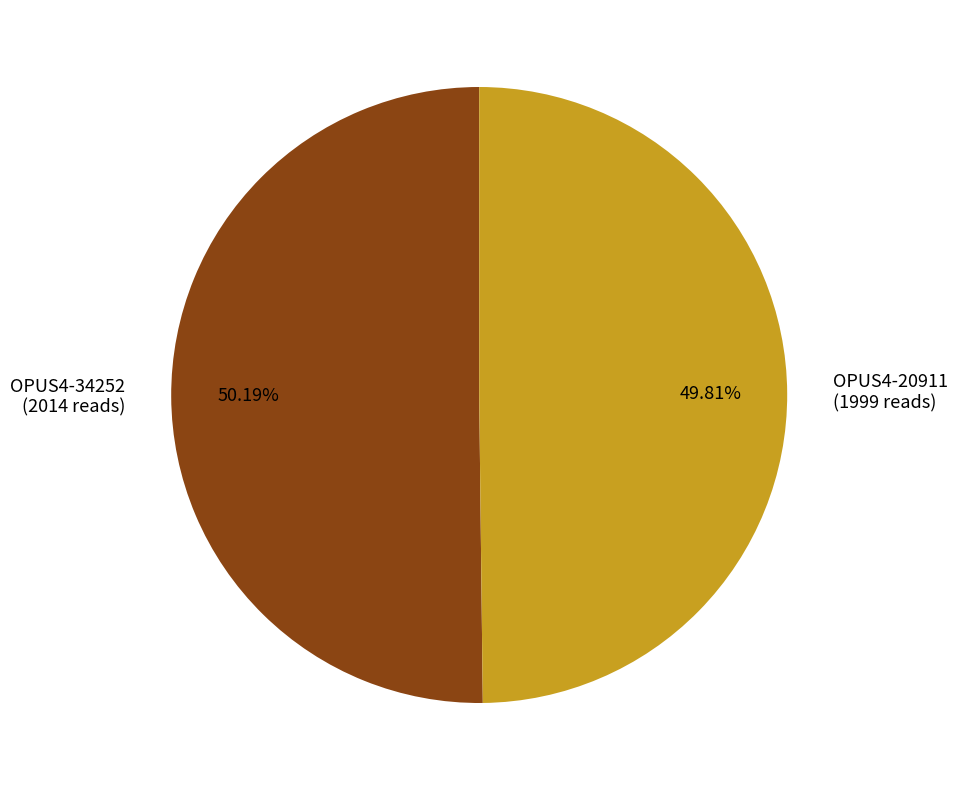

Does any single category account for the majority?

Yes